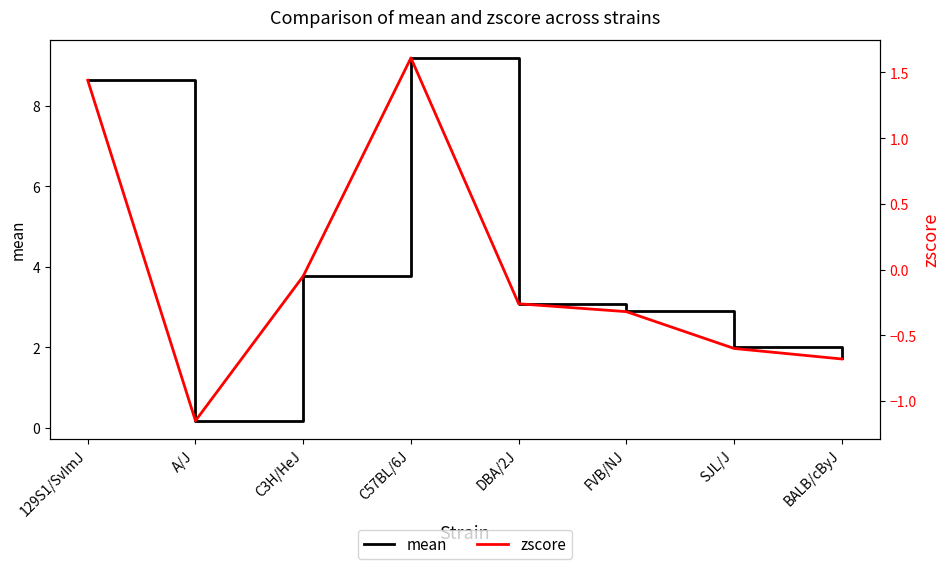

Reading left to right, what are all the values shown in this chart?

mean: 8.6	0.2	3.8	9.2	3.1	2.9	2.0	1.7
zscore: 1.4	-1.1	-0.1	1.6	-0.3	-0.3	-0.6	-0.7